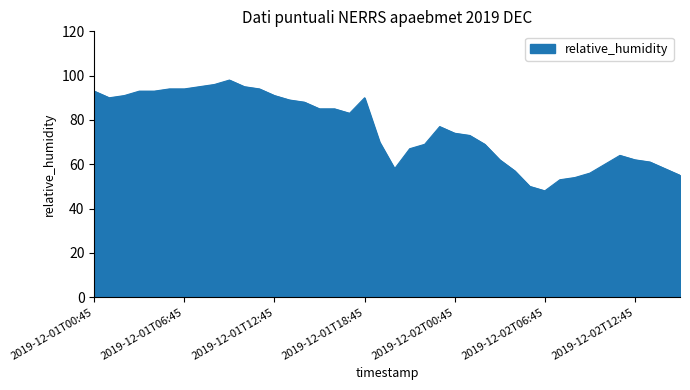

What is the average value?

76